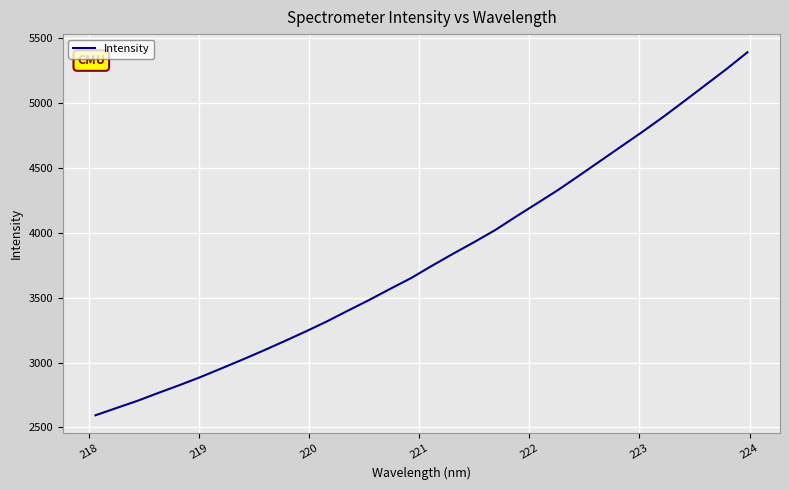

What is the minimum value shown in the chart?

2594.2